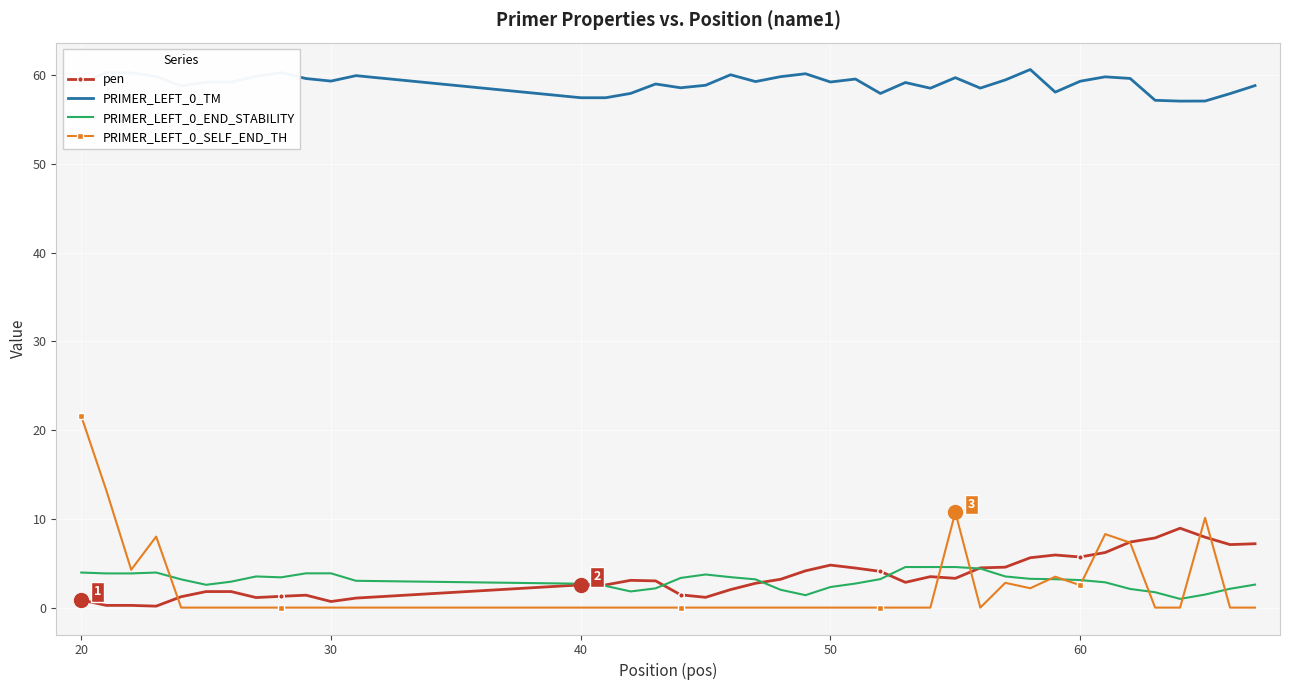

What is the maximum value shown in the chart?

60.6